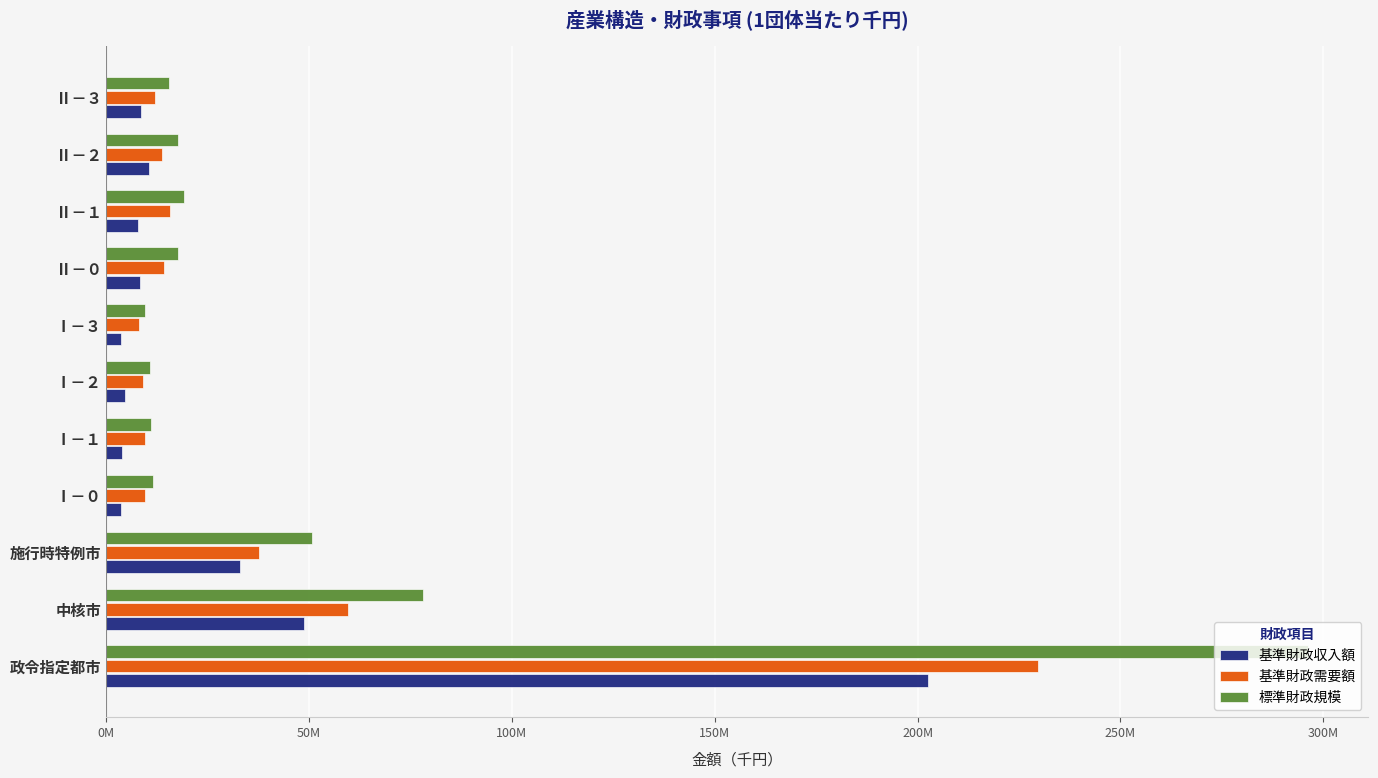

What is the highest value of the 基準財政需要額 series?

229653813